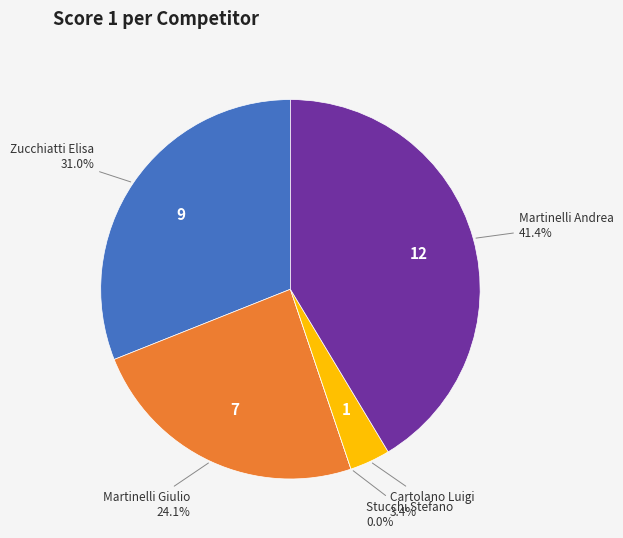

Does Martinelli Andrea represent more than half of the total?

No